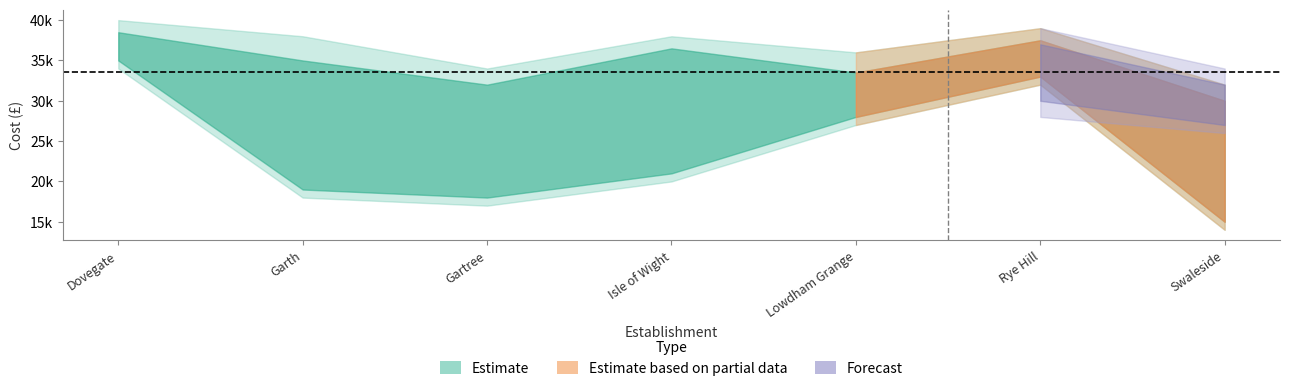

What is the value of the Direct Cost per Prisoner point at the 5th from the left?

29485